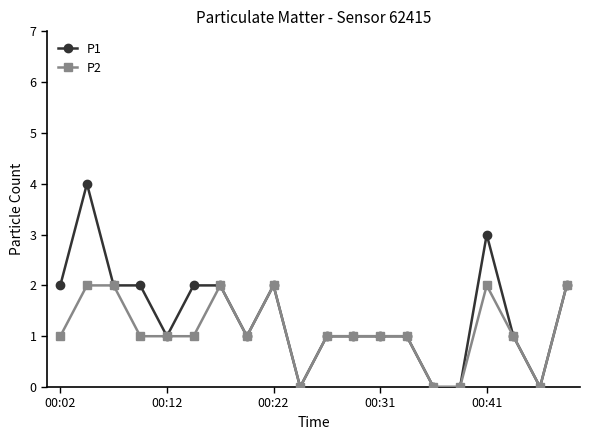

What is the greatest value displayed?

4